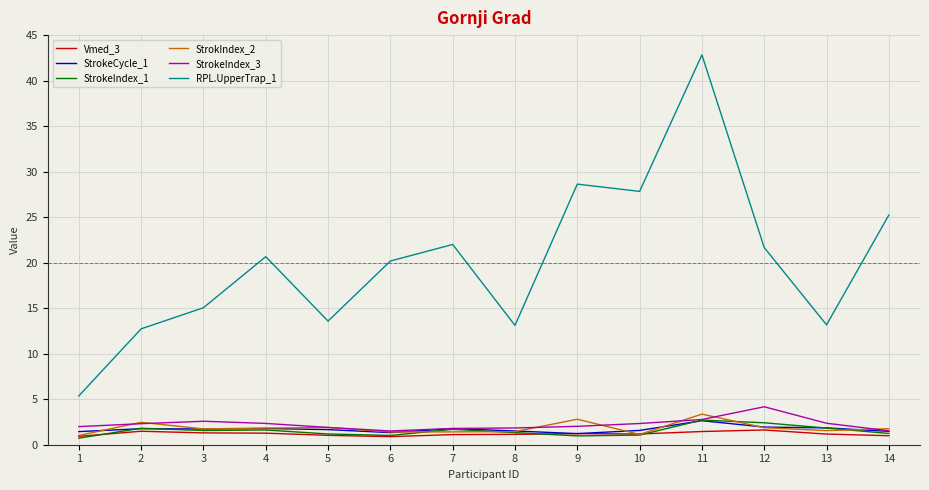

How many lines are shown in the chart?

6